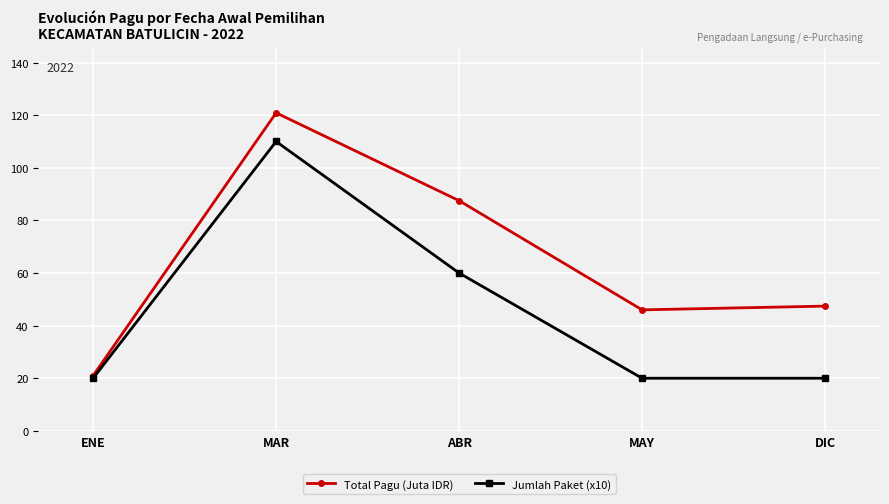

Which label corresponds to the largest value in the chart?

MAR